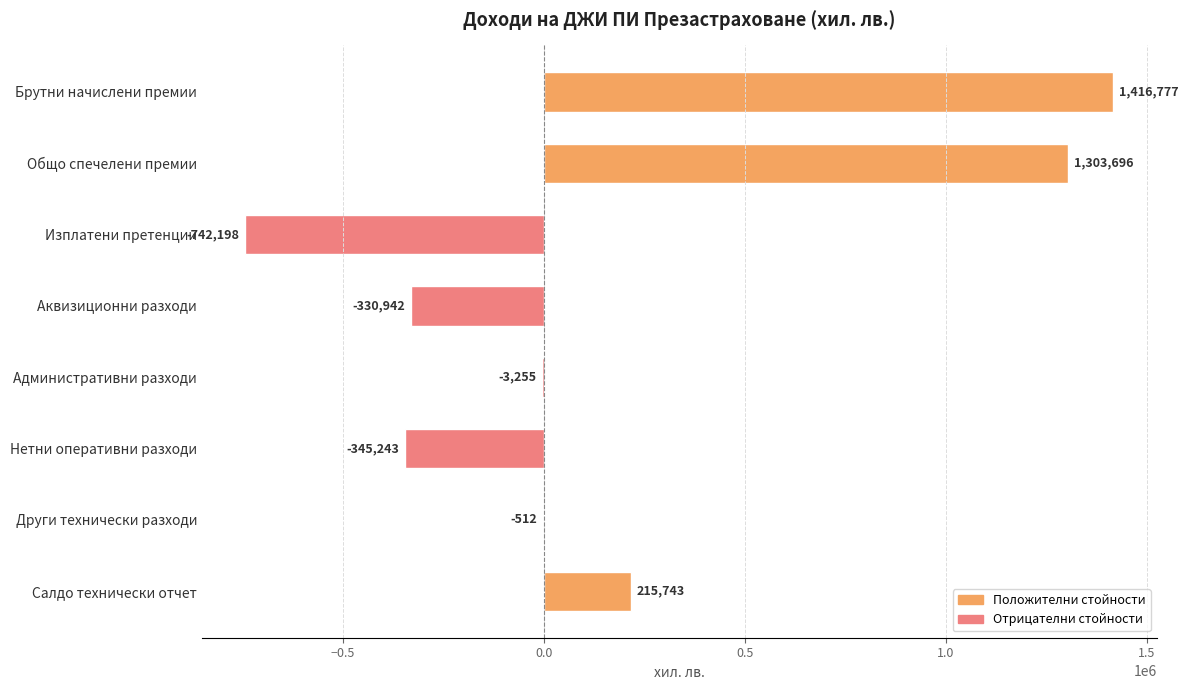

Which category has the highest value across all series?

Брутни начислени премии